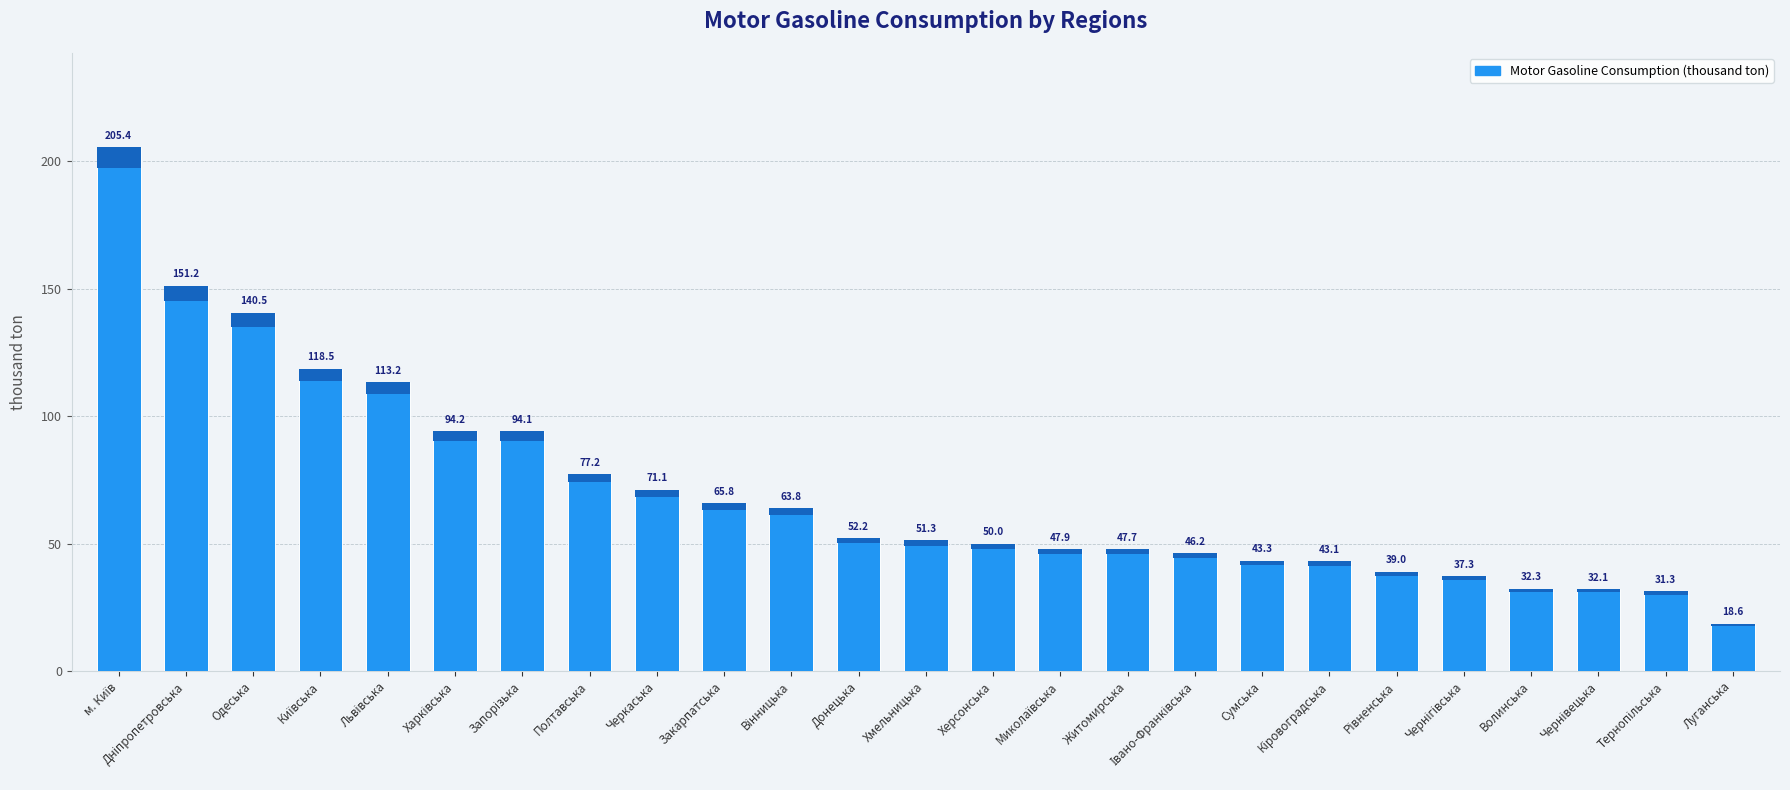

At which label does the data first exceed 51?

м. Київ